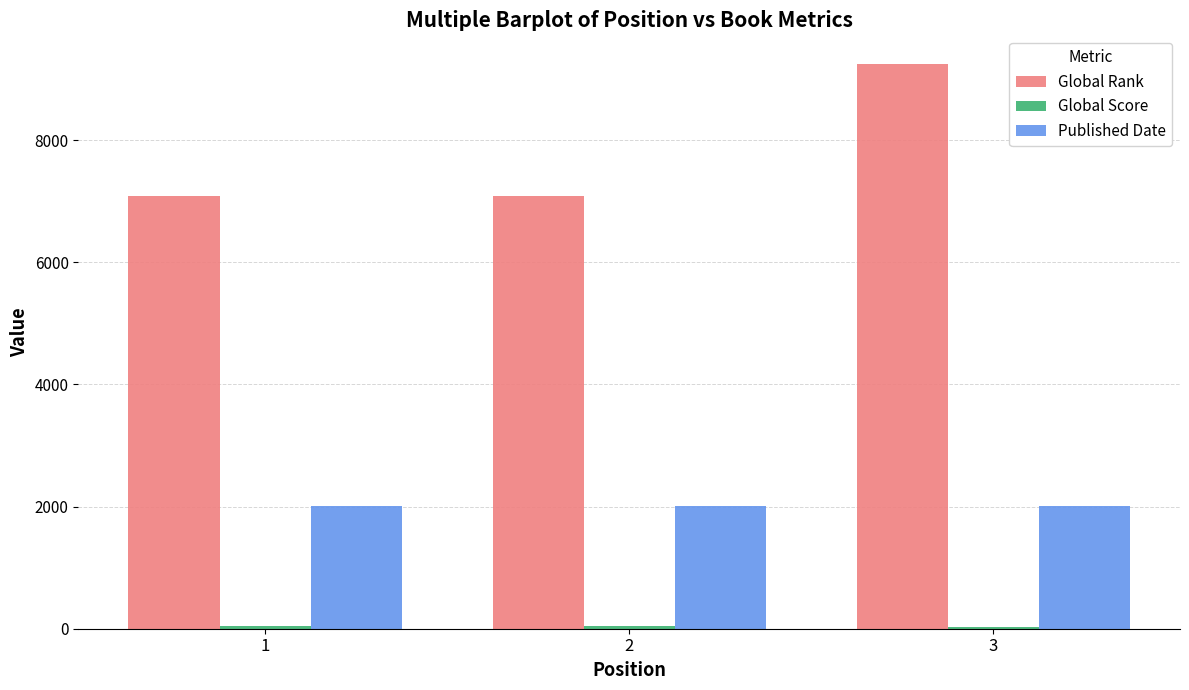

What is the sum of the Global Rank values at 3 and 2?

16341